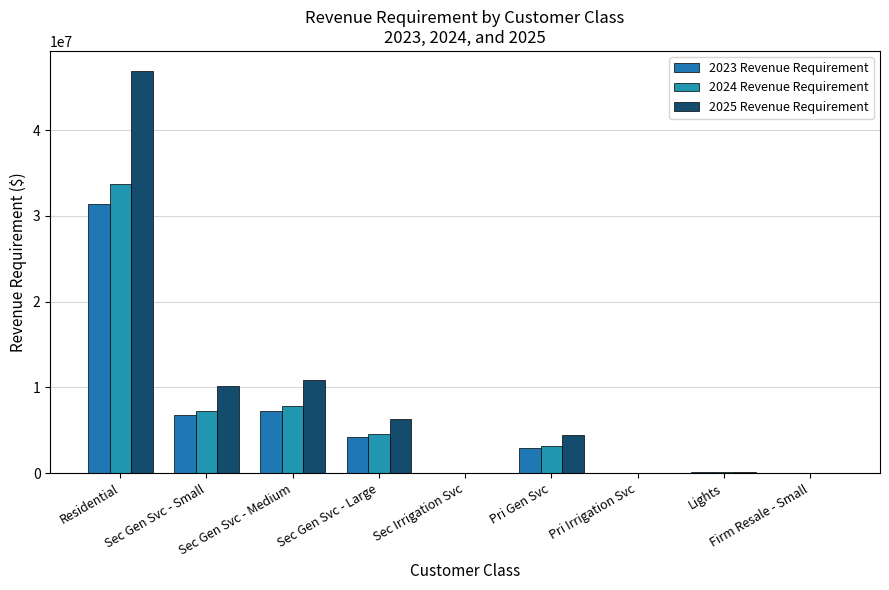

What is the average value of the 2024 Revenue Requirement series?

6309985.0